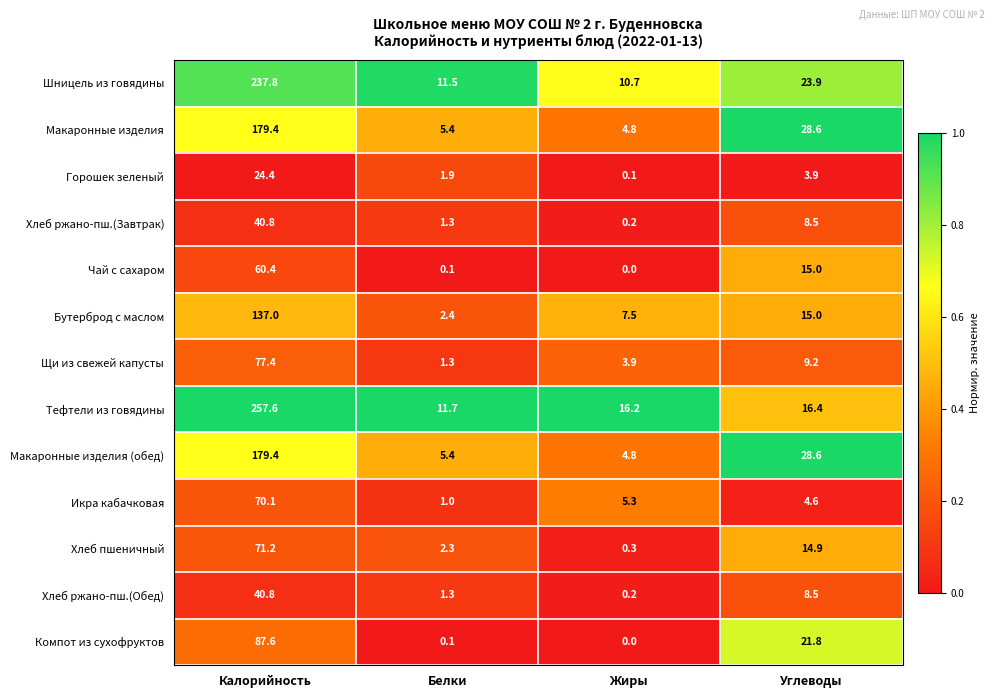

Which series has the widest spread of values?

Тефтели из говядины